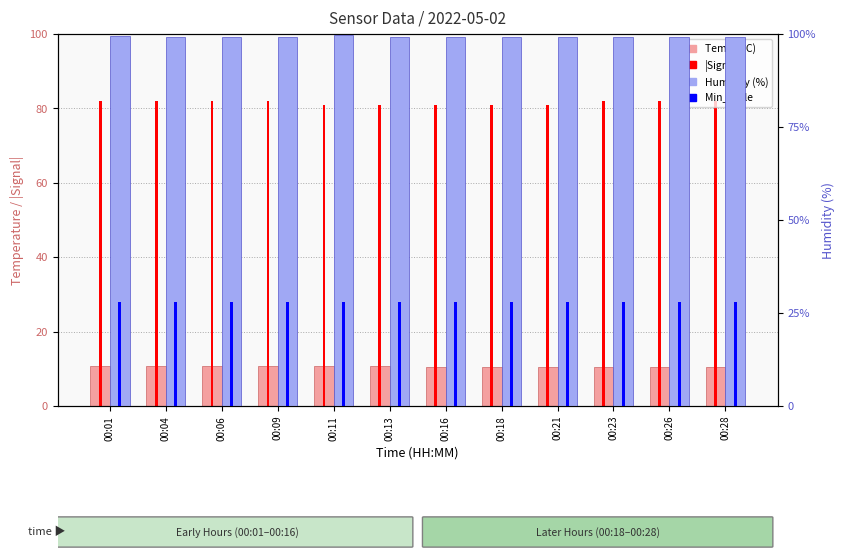

Reading left to right, extract all data points from this chart.

Temp (°C): 10.8	10.7	10.7	10.7	10.7	10.7	10.6	10.6	10.6	10.6	10.6	10.5
Humidity (%): 99.4	99.3	99.3	99.3	99.6	99.3	99.3	99.3	99.3	99.3	99.3	99.2